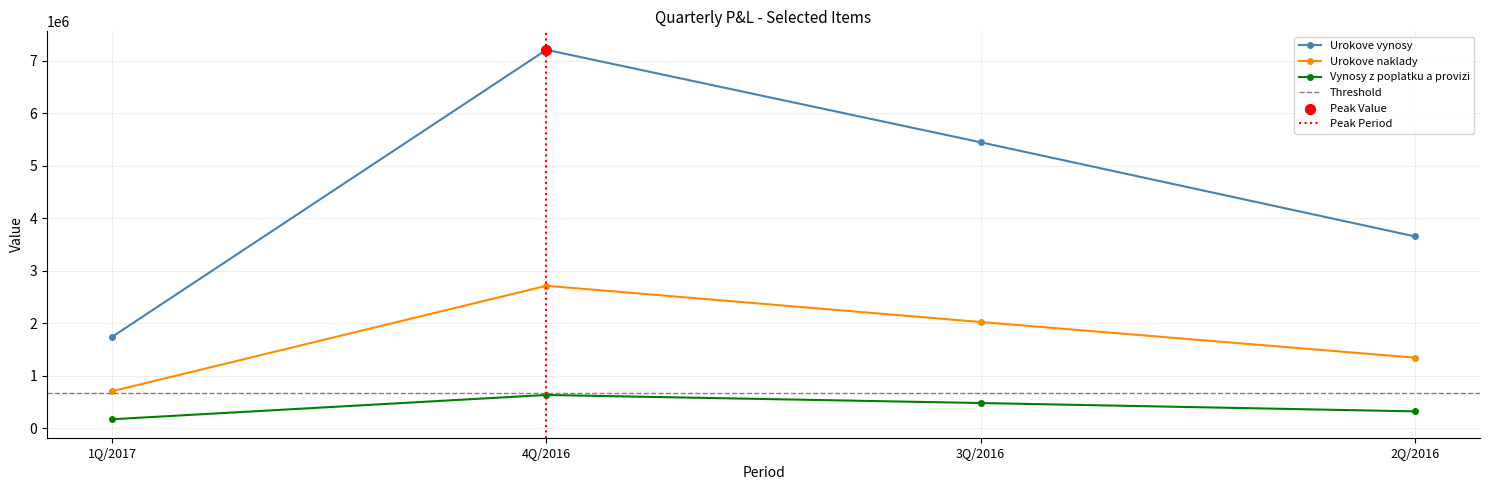

At how many categories does at least one series exceed 4208354?

2